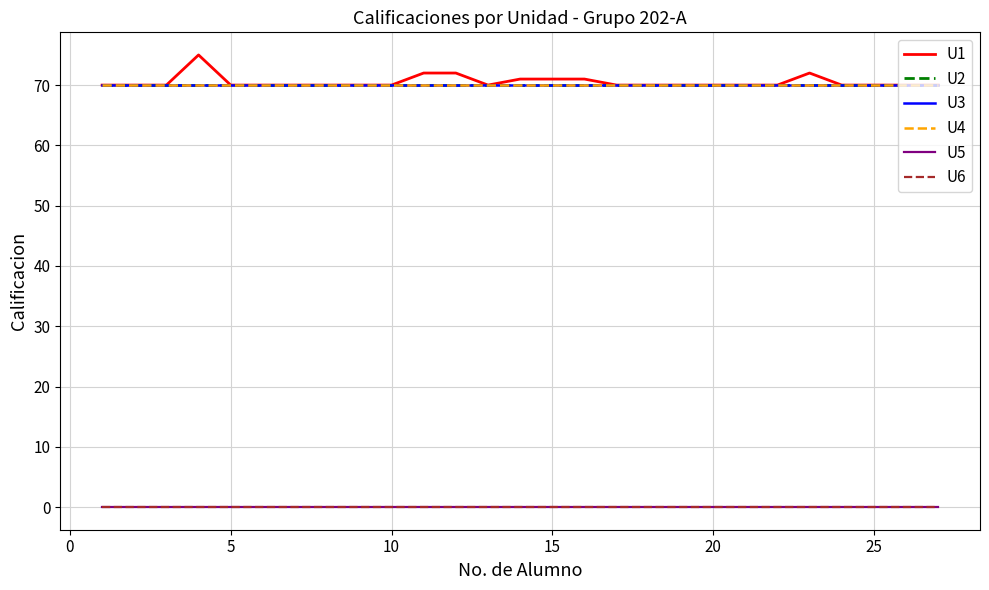

Reading left to right, extract all data points from this chart.

U1: 70	70	70	75	70	70	70	70	70	70	72	72	70	71	71	71	70	70	70	70	70	70	72	70	70	70	70
U2: 70	70	70	70	70	70	70	70	70	70	70	70	70	70	70	70	70	70	70	70	70	70	70	70	70	70	70
U3: 70	70	70	70	70	70	70	70	70	70	70	70	70	70	70	70	70	70	70	70	70	70	70	70	70	70	70
U4: 70	70	70	70	70	70	70	70	70	70	70	70	70	70	70	70	70	70	70	70	70	70	70	70	70	70	70
U5: 0	0	0	0	0	0	0	0	0	0	0	0	0	0	0	0	0	0	0	0	0	0	0	0	0	0	0
U6: 0	0	0	0	0	0	0	0	0	0	0	0	0	0	0	0	0	0	0	0	0	0	0	0	0	0	0